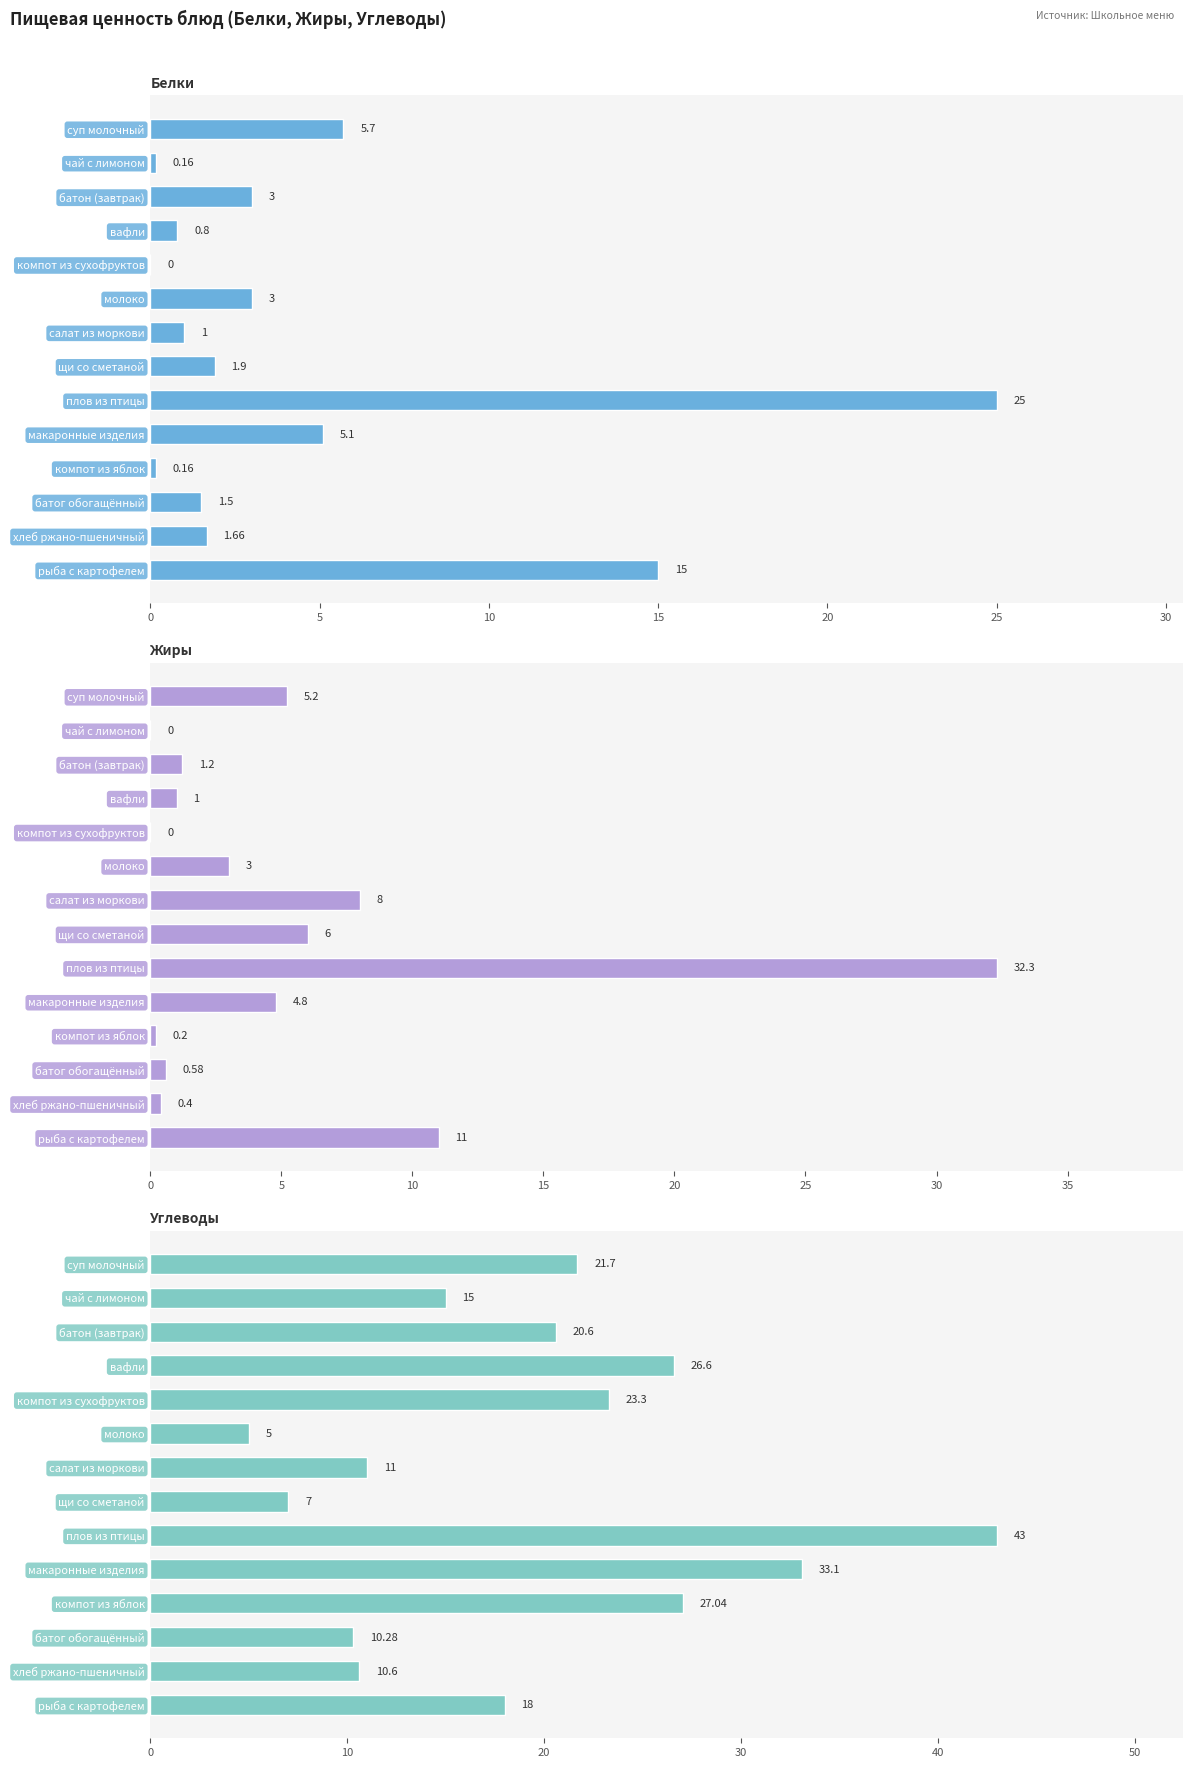

Which series has the widest spread of values?

Углеводы